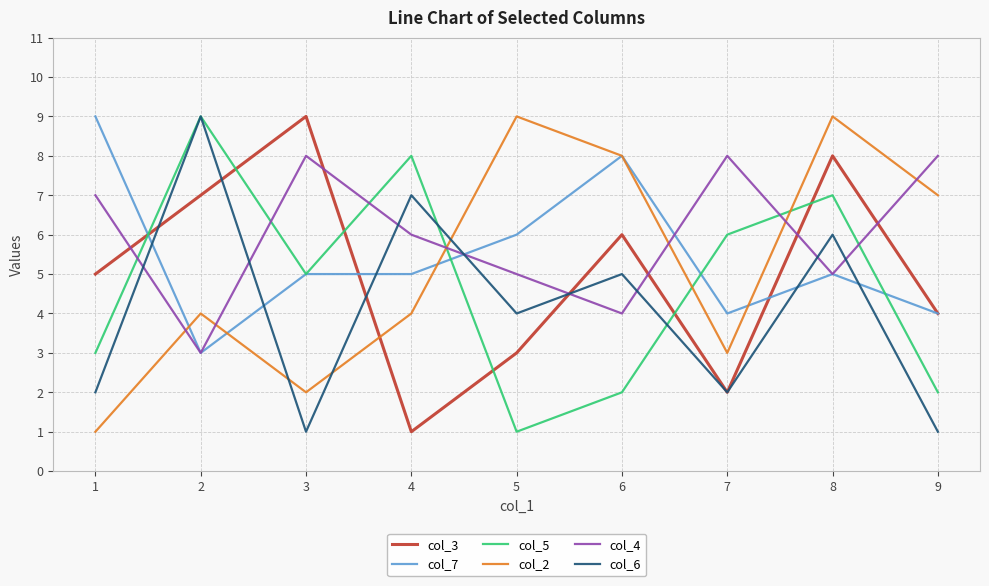

What is the sum of all col_3 values?

45